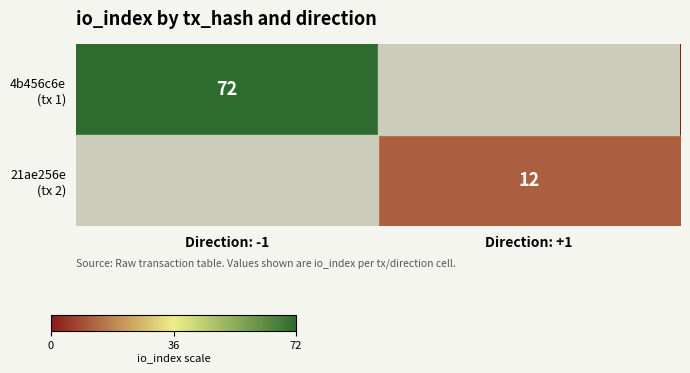

At which label is 4b456c6e (tx 1) closest to 36?

Direction: -1